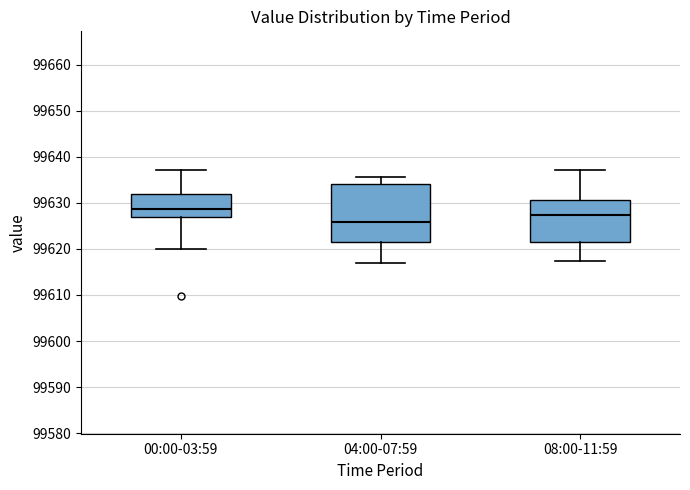

Reading left to right, transcribe this box plot: for each box, give where its median line is, the range the box spans, and where its two whiskers end, as read against the y-axis. The values are not printed on the chart, so give them approximately, as read against the axis.

00:00-03:59: median 99629, box 99627 to 99632, whiskers 99620 to 99637
04:00-07:59: median 99626, box 99621 to 99634, whiskers 99617 to 99636
08:00-11:59: median 99627, box 99621 to 99631, whiskers 99617 to 99637